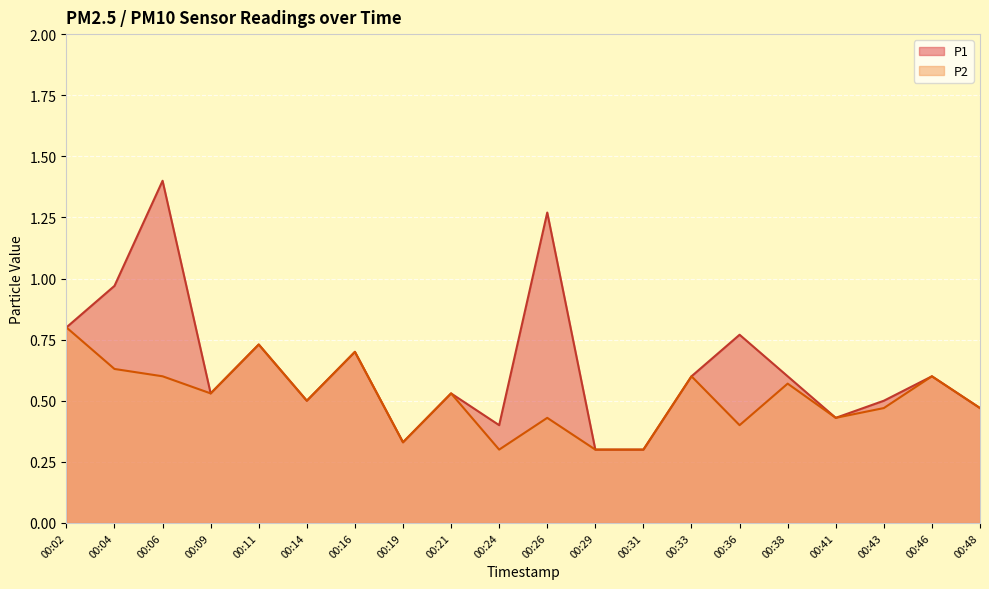

At which category does P2 reach its first local valley?

00:09